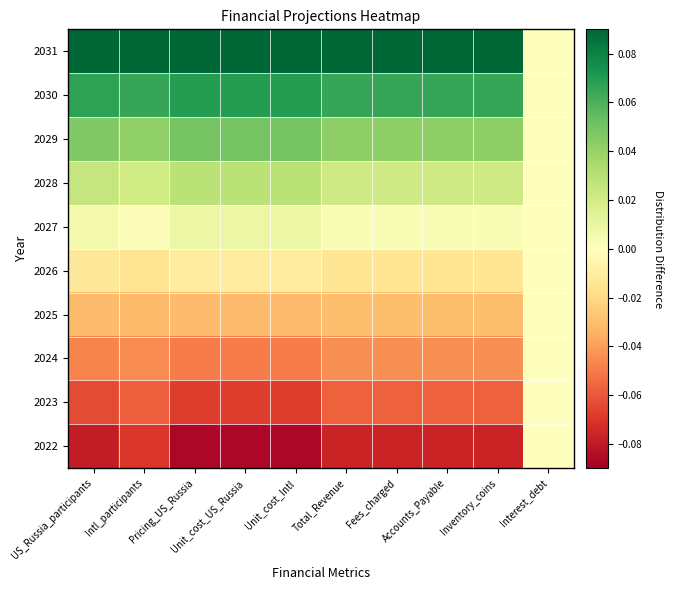

At which category is the sum across all series the highest?

Unit_cost_US_Russia